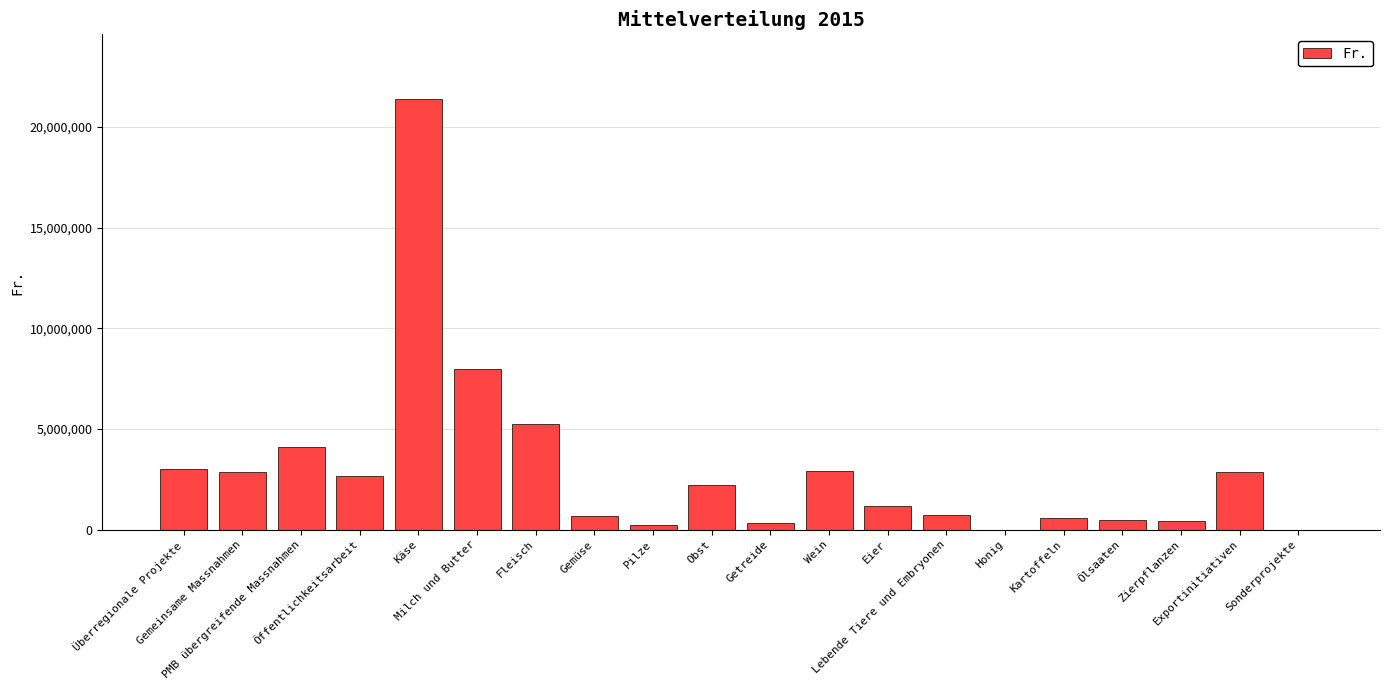

What is the sum of all values?

59936314